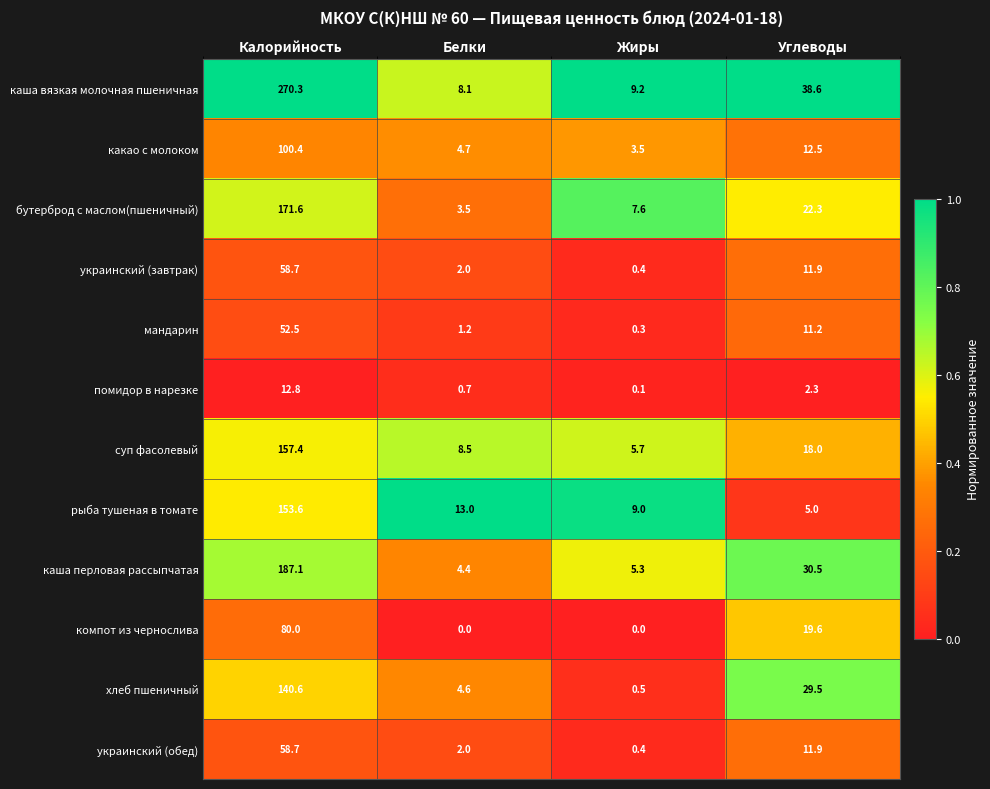

What value does the хлеб пшеничный series have at Жиры?

0.5